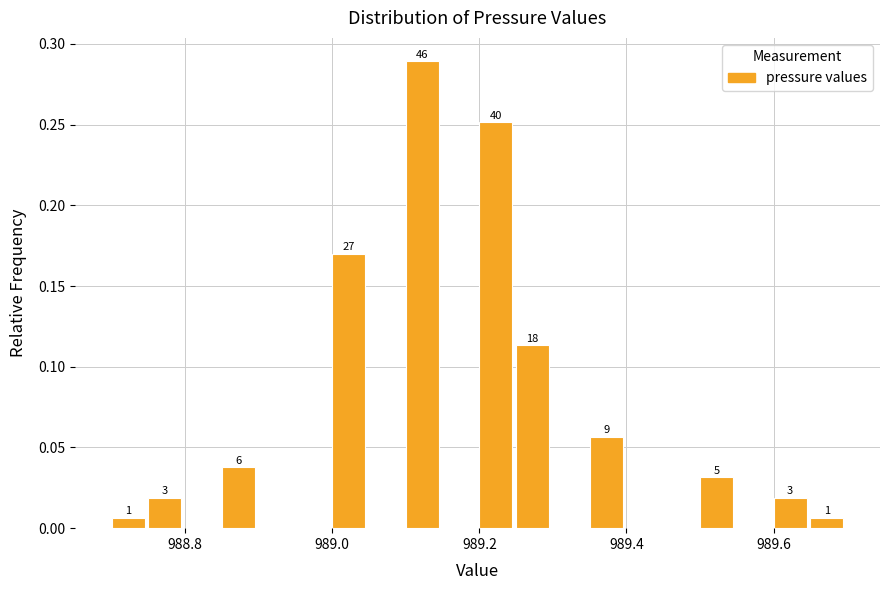

Around what value on the x-axis is the tallest bar? Give the approximate position of its centre, as read against the axis.

989.12